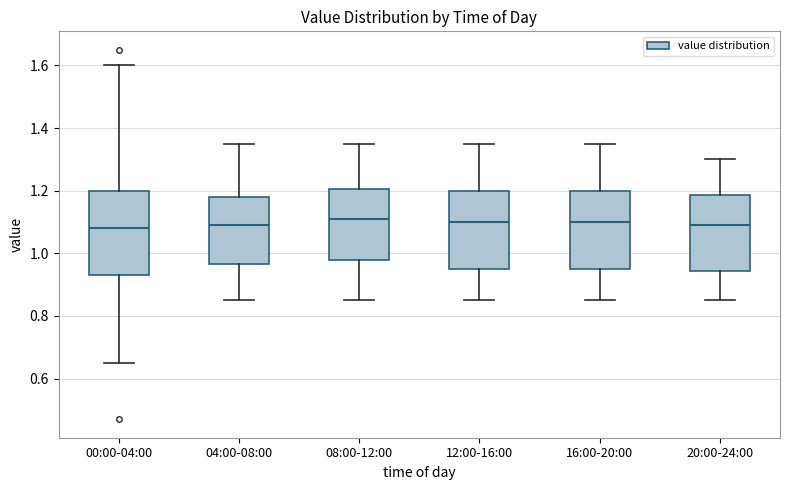

Where does the lower whisker of the box for 16:00-20:00 end on the y-axis? The values are not printed on the chart, so give them approximately, as read against the axis.

0.86